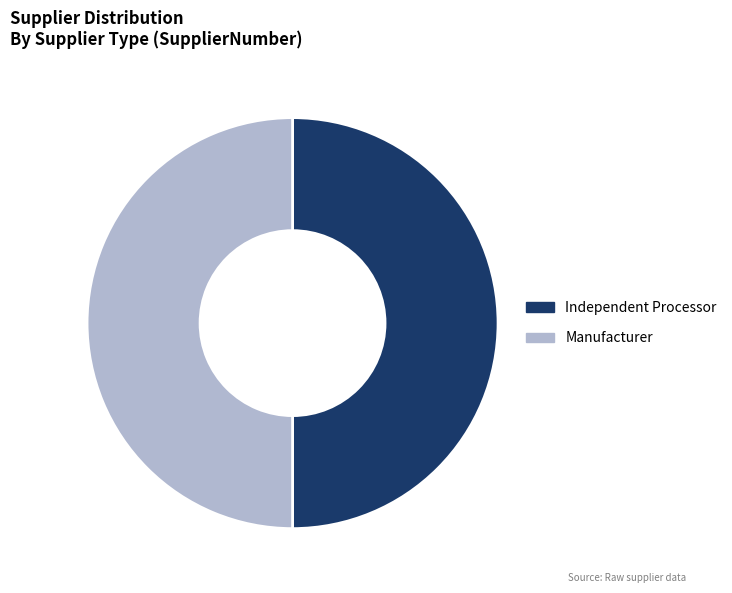

True or false: Independent Processor accounts for 50% of the total.

True